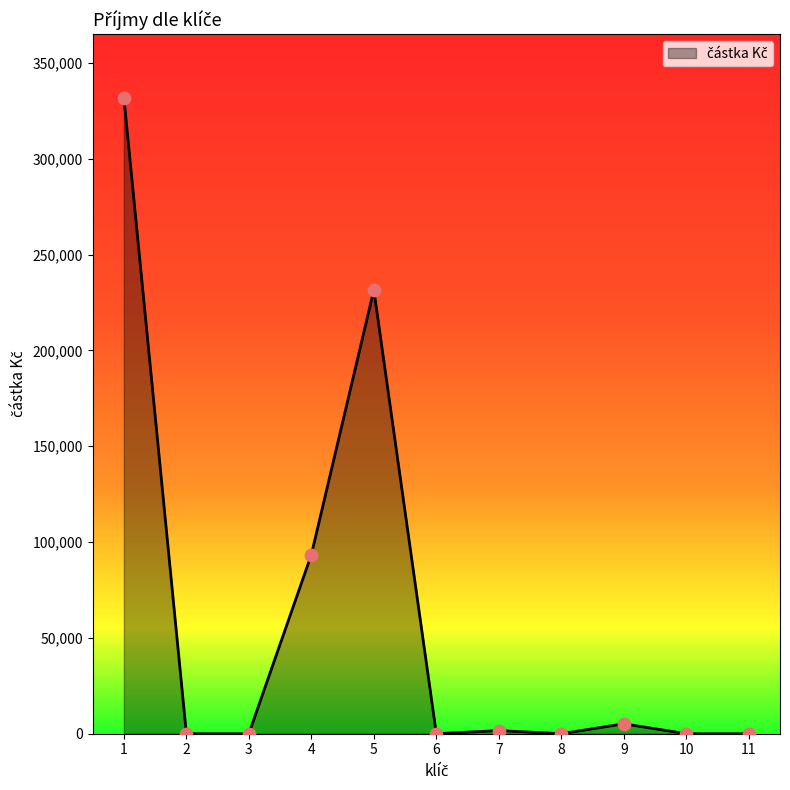

Which has a higher value, 3 or 4?

4